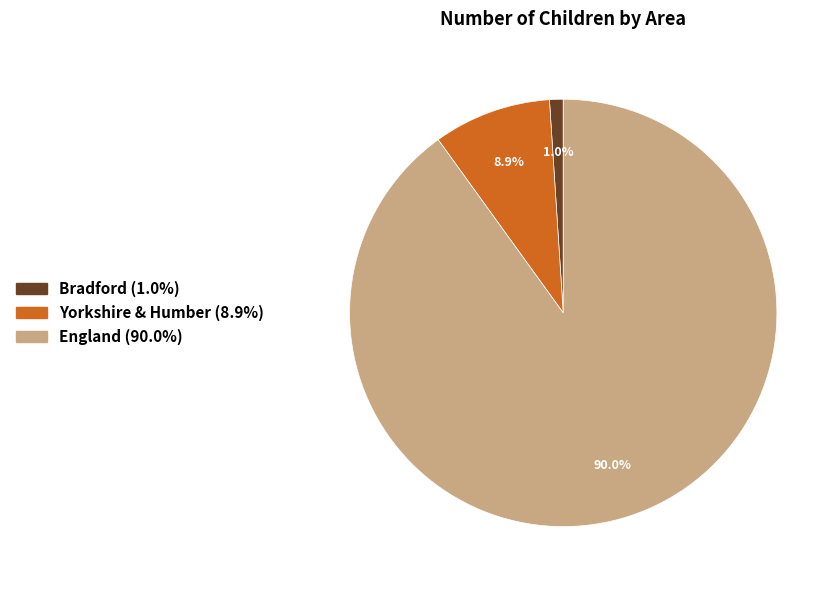

To the nearest percent, what is the difference between the largest and smallest slice percentages?

89%